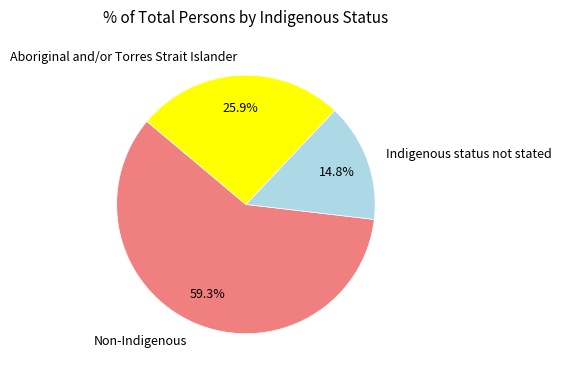

Is it true that Aboriginal and/or Torres Strait Islander is 26% of the pie?

True